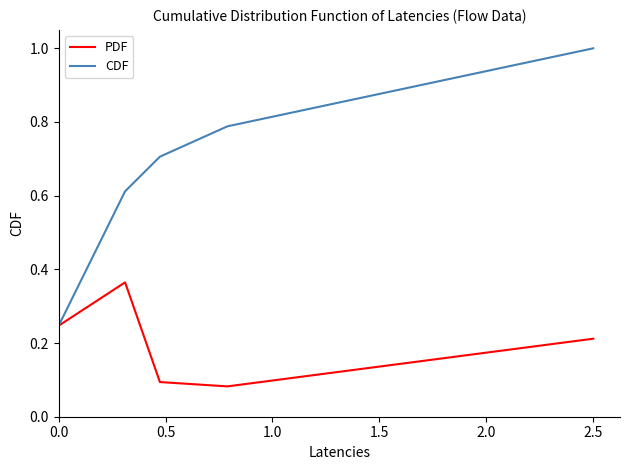

Which series has the largest total across all categories?

CDF